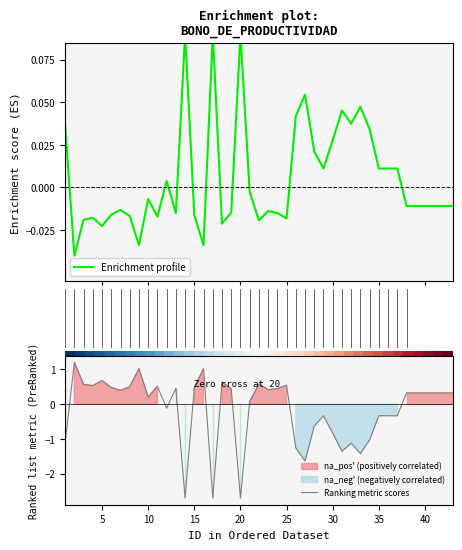

Between which two adjacent categories do Enrichment profile and Ranking metric scores first intersect?

0 and 5